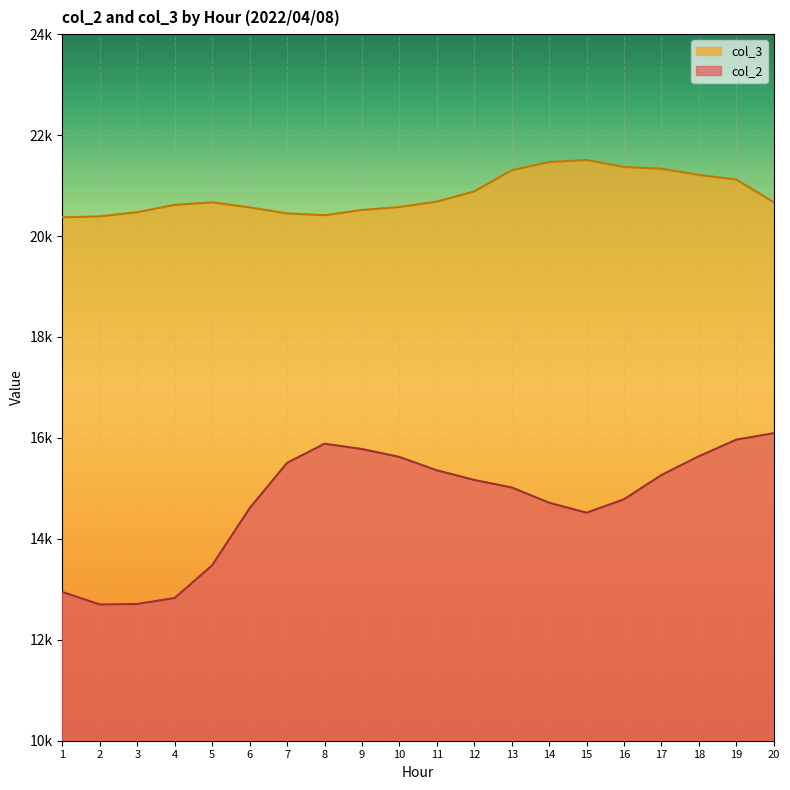

How many interior local valleys does the col_3 series have?

1